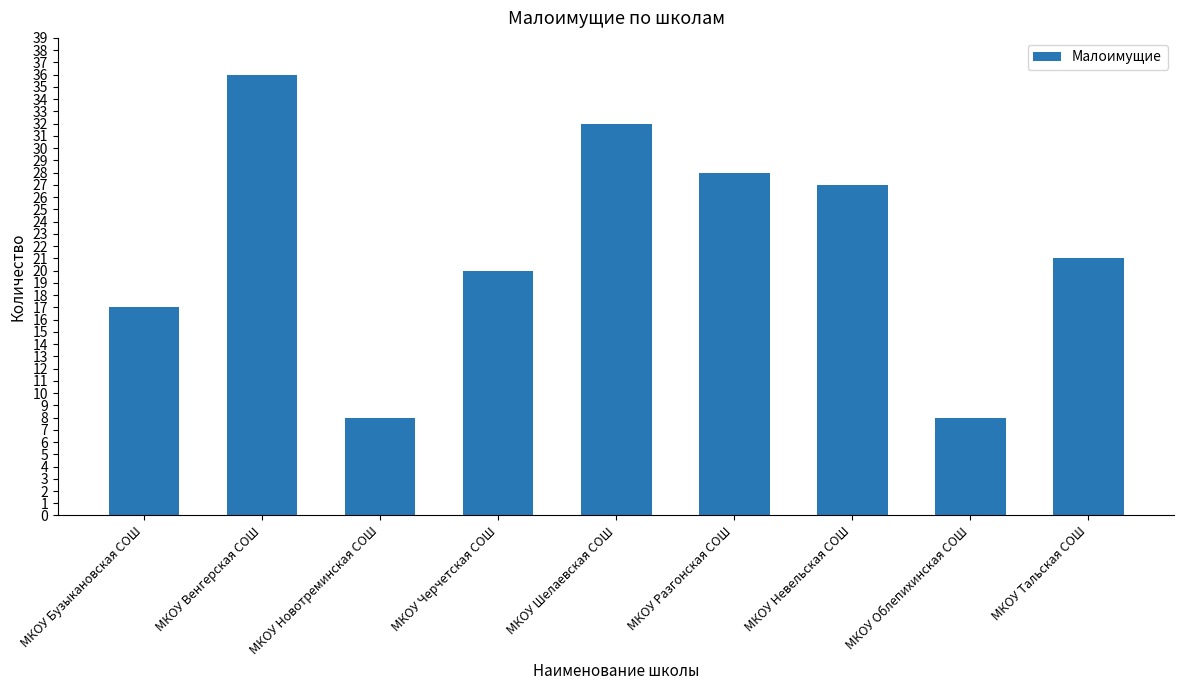

Which has a higher value, МКОУ Бузыкановская СОШ or МКОУ Облепихинская СОШ?

МКОУ Бузыкановская СОШ